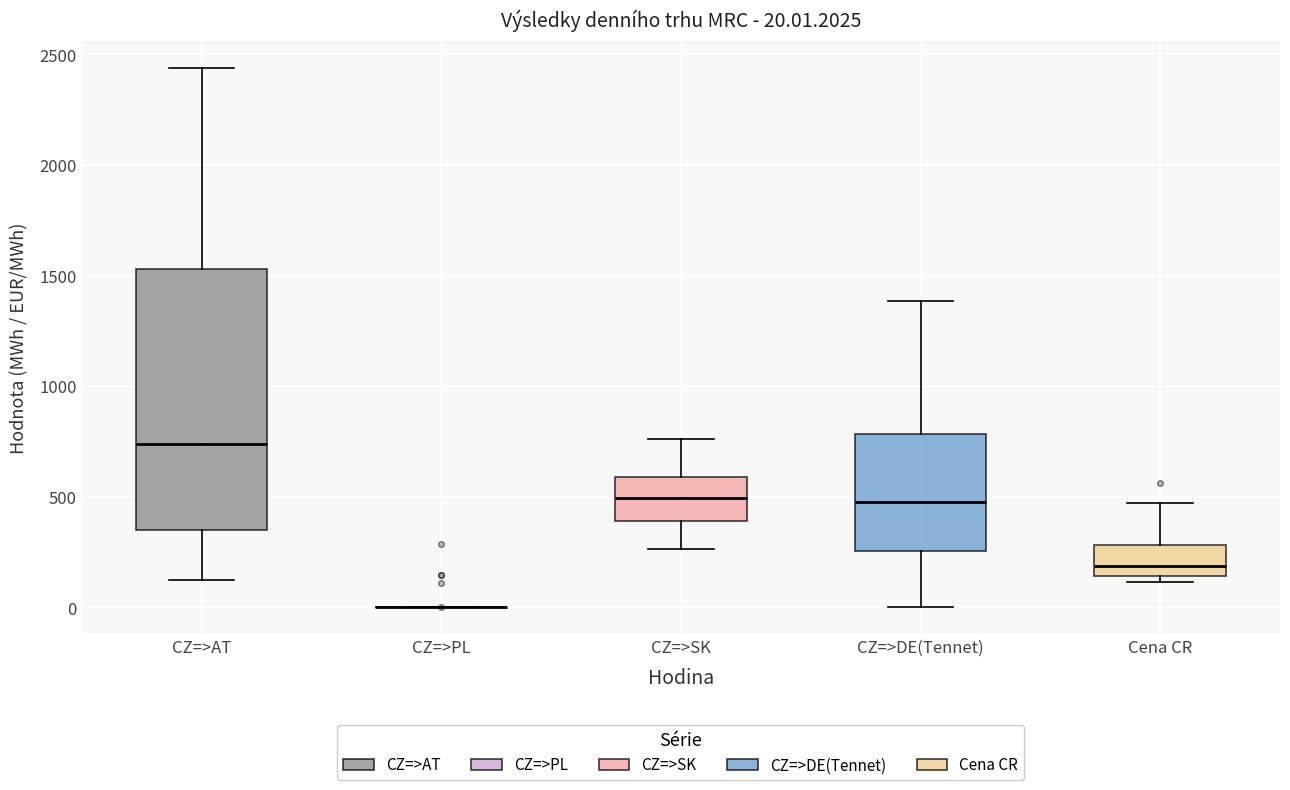

Comparing the boxes themselves (not the whiskers), which one is the tallest?

CZ=>AT